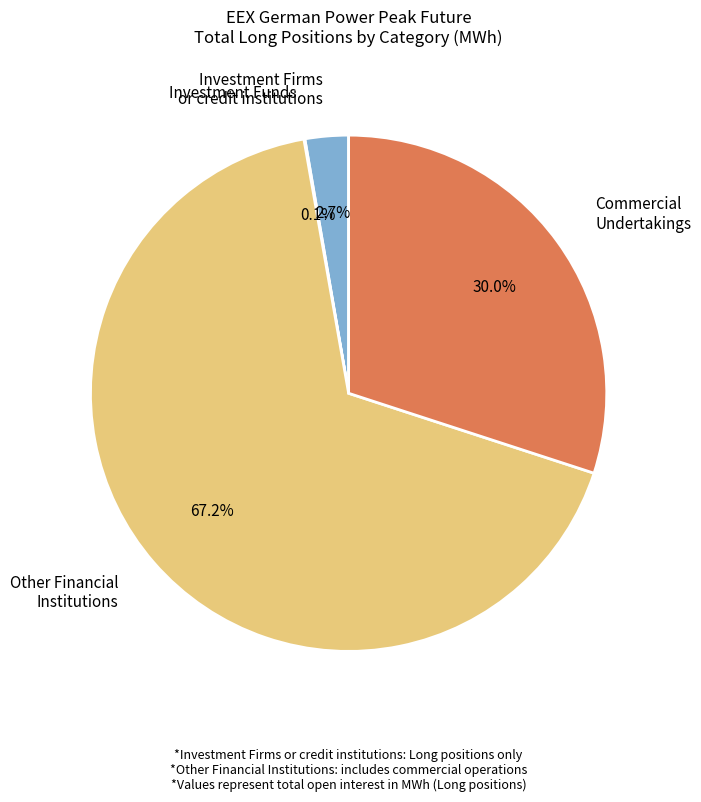

Is there any slice that represents more than half of the pie?

Yes